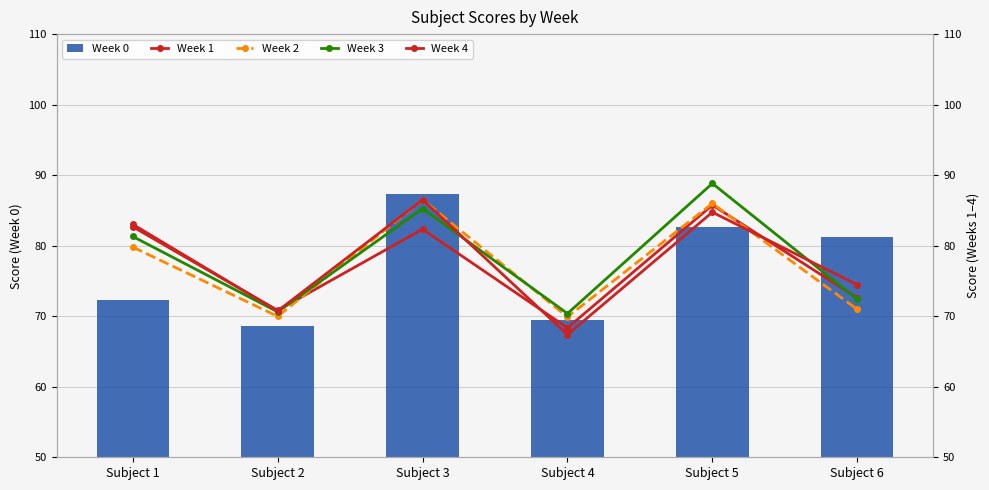

What is the difference between the Week 0 values at Subject 6 and Subject 3?

6.1